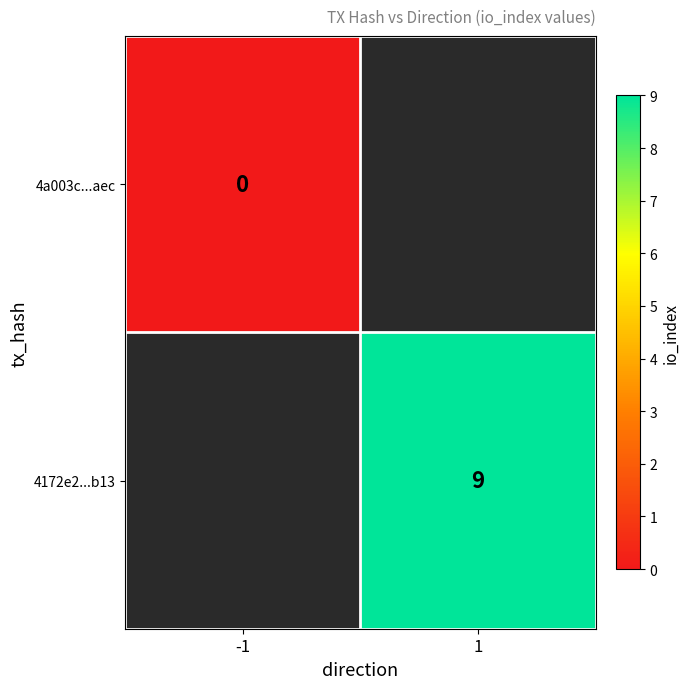

The value of 4172e2...b13 at 1 is 15. True or false?

False